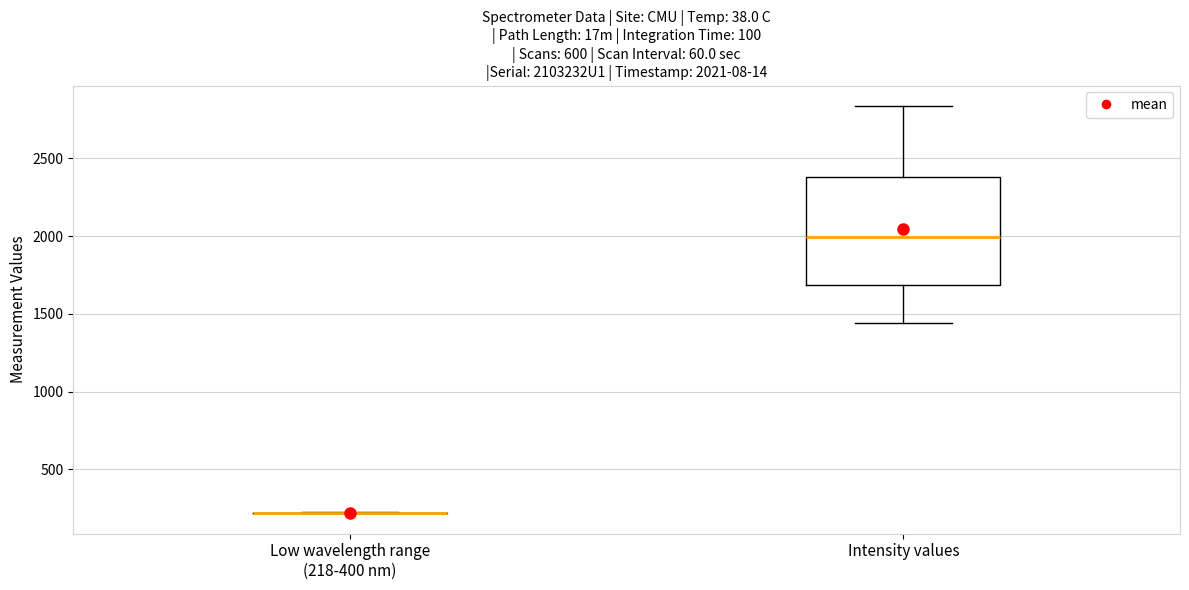

Comparing the boxes themselves (not the whiskers), which one is the tallest?

Intensity values